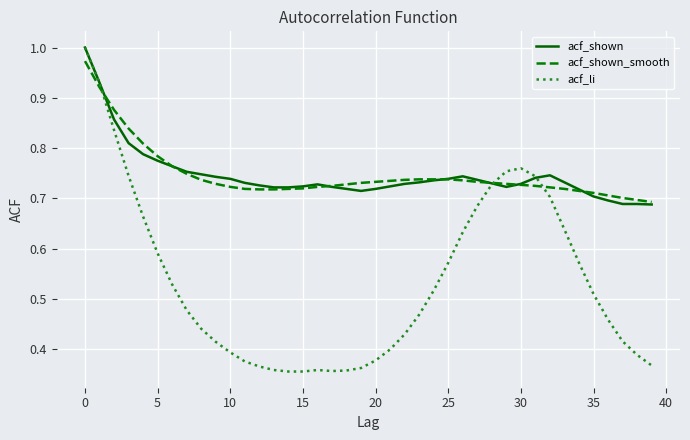

Which series has the largest range (max minus min)?

acf_li